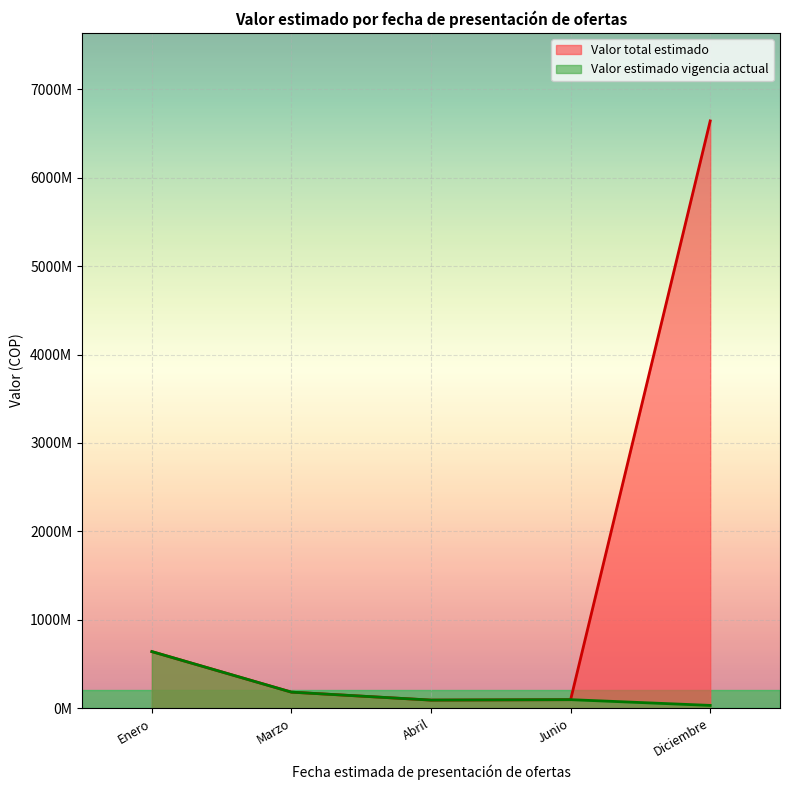

At which category is the sum across all series the highest?

Diciembre